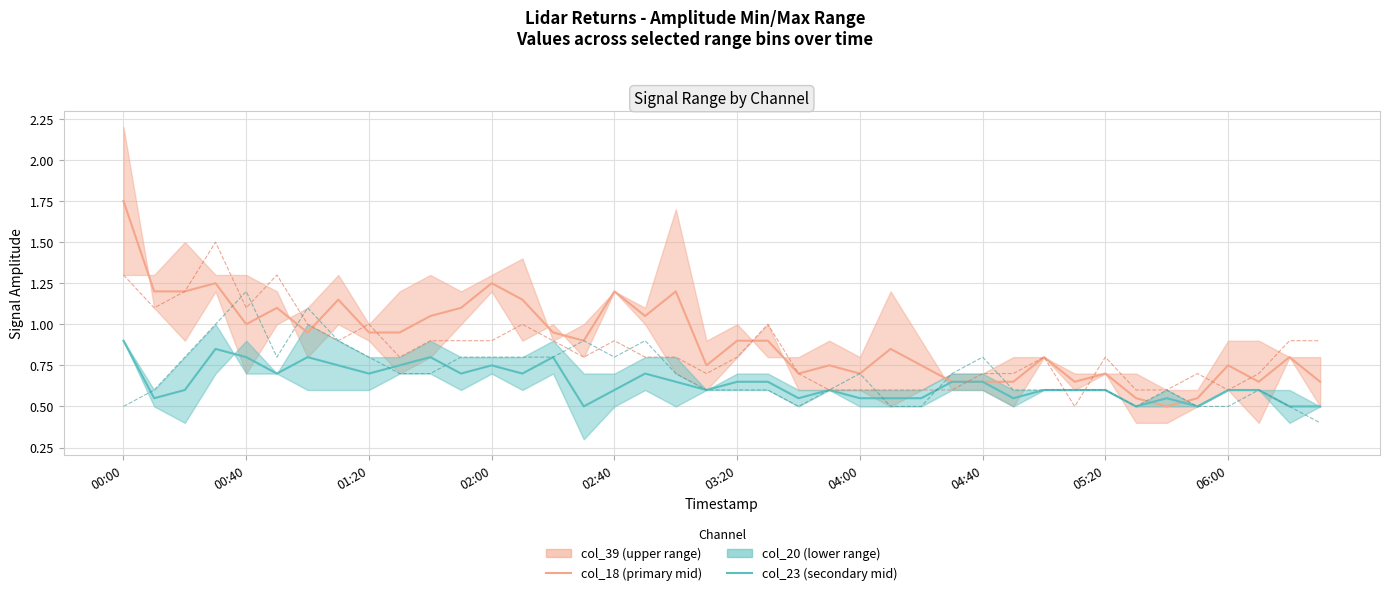

What is the difference between the highest and lowest values at 06:00?

0.2